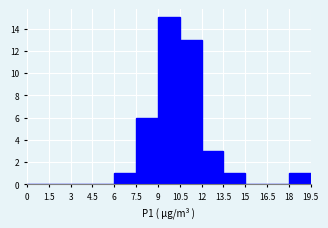

Reading left to right, transcribe this chart: for each bar, give the range it covers on the x-axis and its height. The values are not printed on the chart, so give them approximately, as read against the axis.

0 to 1.5: 0
1.5 to 3: 0
3 to 4.5: 0
4.5 to 6: 0
6 to 7.5: 1
7.5 to 9: 6
9 to 10.5: 15
10.5 to 12: 13
12 to 13.5: 3
13.5 to 15: 1
15 to 16.5: 0
16.5 to 18: 0
18 to 19.5: 1